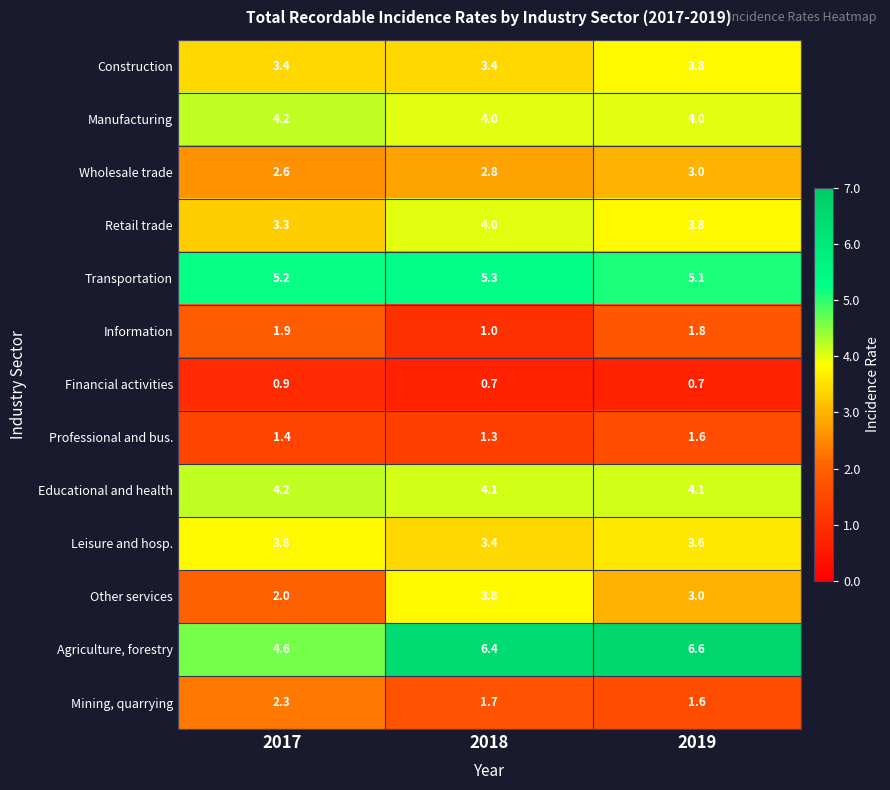

Rank the categories by Mining, quarrying value from highest to lowest.

2017, 2018, 2019